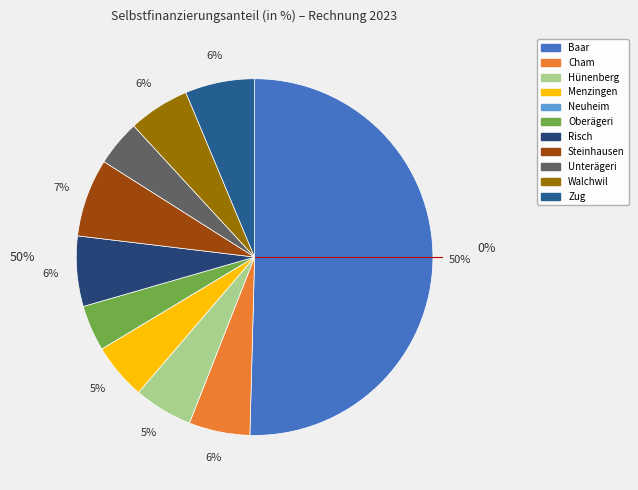

How many slices are in this pie chart?

11